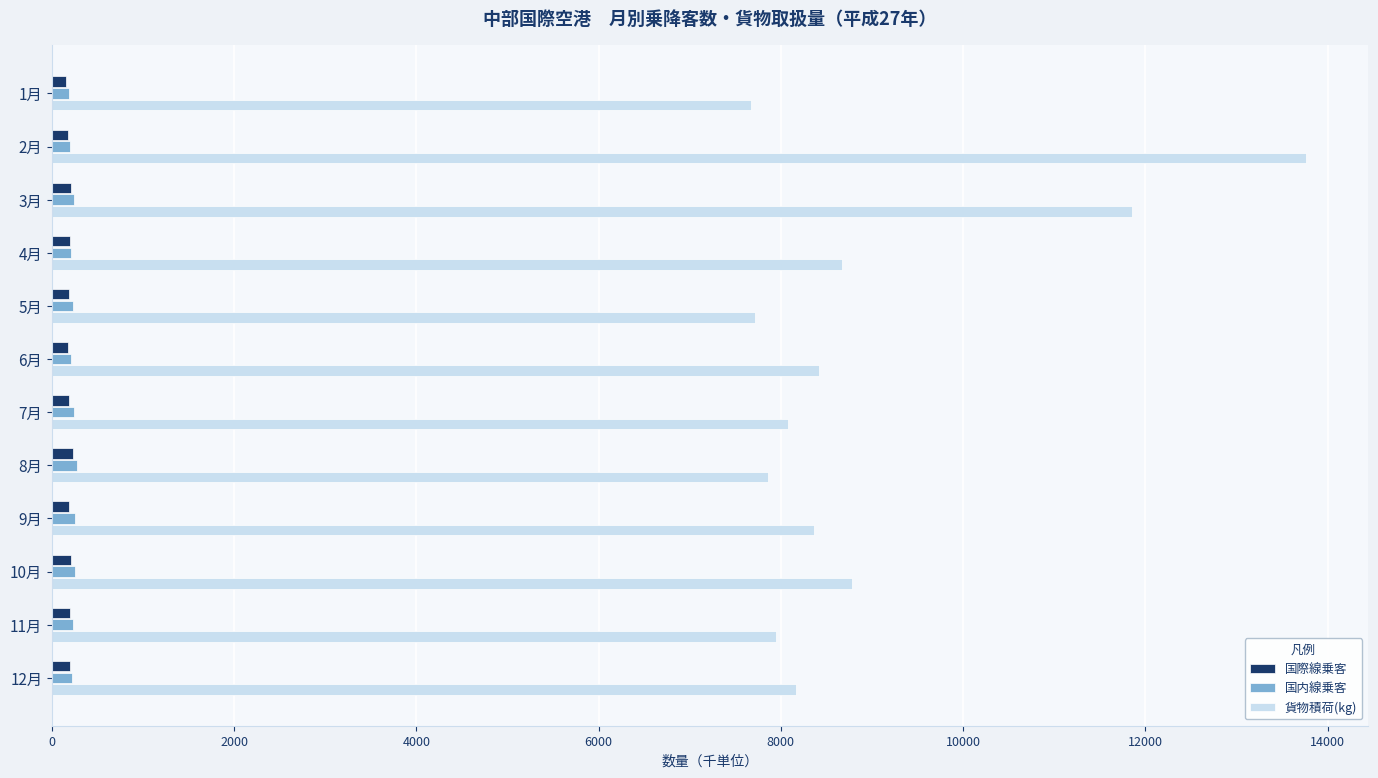

What is the sum of all 貨物積荷(kg) values?

107284.3